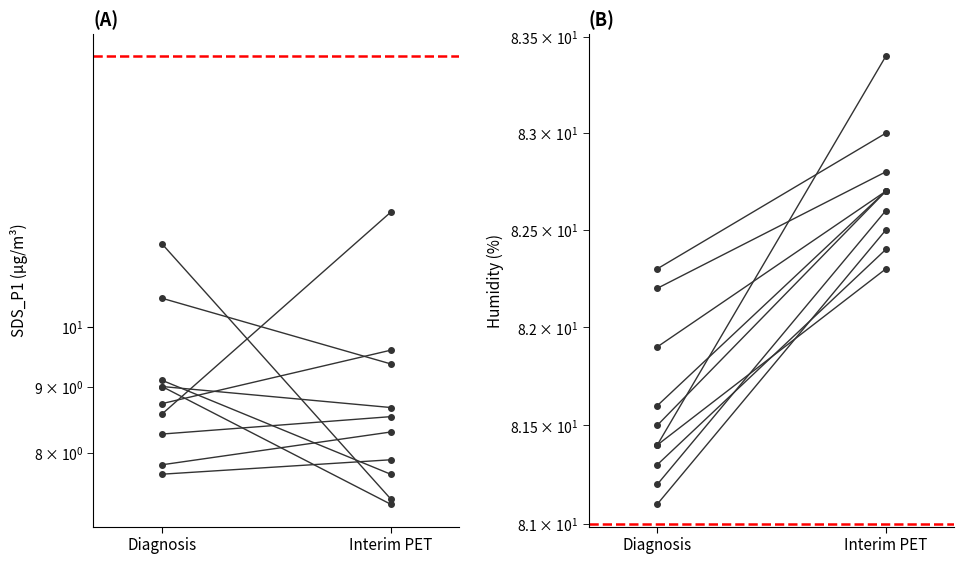

List the series in order of their peak value, highest first.

Humidity, Threshold, SDS_P1